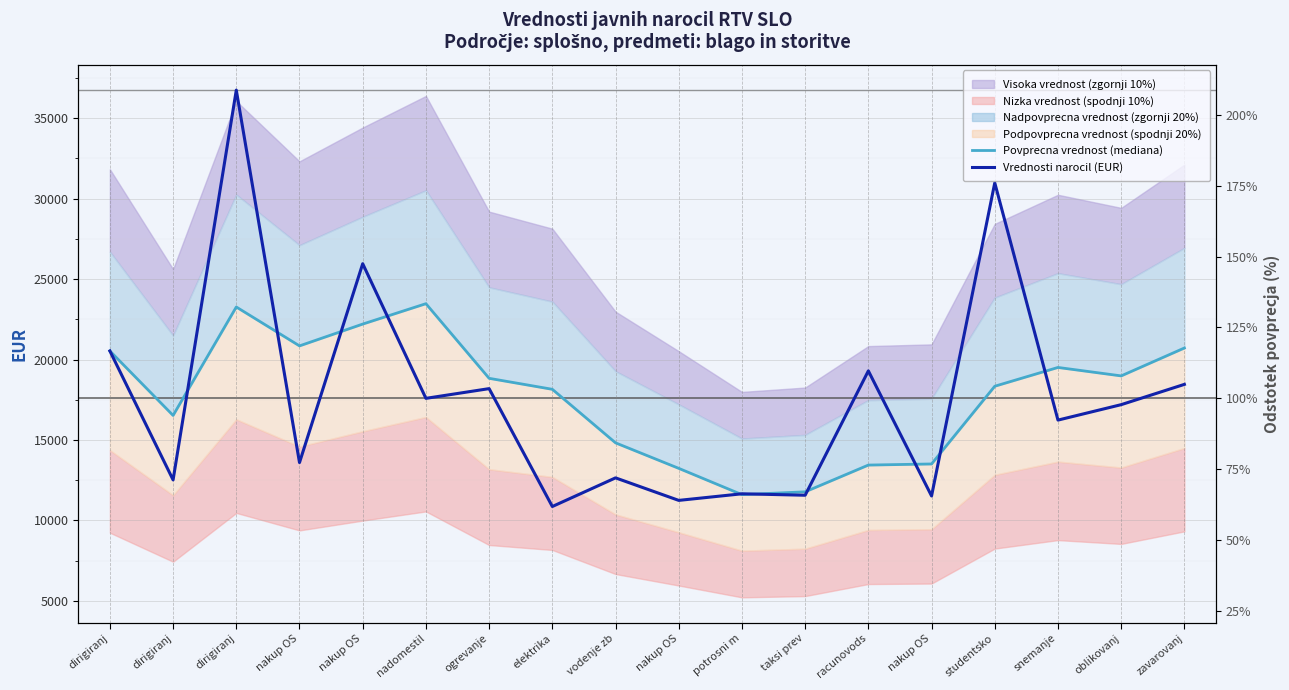

How many lines are shown in the chart?

2